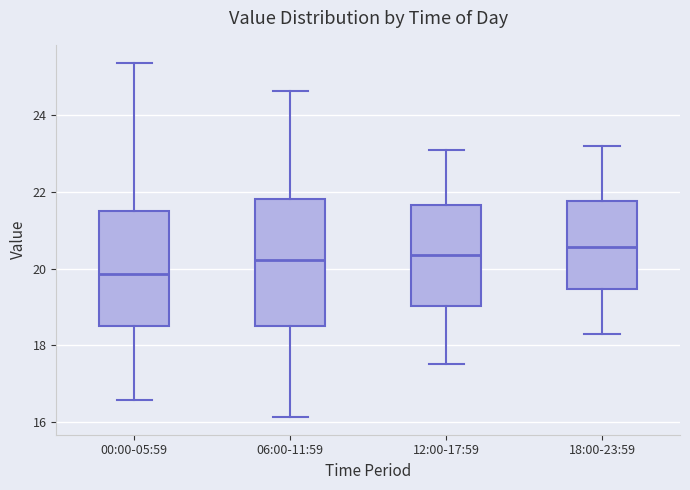

Reading left to right, read every box against the y-axis: the position of its median line, the range the box covers, and the ends of its whiskers. The values are not printed on the chart, so give them approximately, as read against the axis.

00:00-05:59: median 19.8, box 18.6 to 21.6, whiskers 16.6 to 25.4
06:00-11:59: median 20.2, box 18.6 to 21.8, whiskers 16.2 to 24.6
12:00-17:59: median 20.4, box 19.0 to 21.6, whiskers 17.6 to 23.2
18:00-23:59: median 20.6, box 19.4 to 21.8, whiskers 18.4 to 23.2